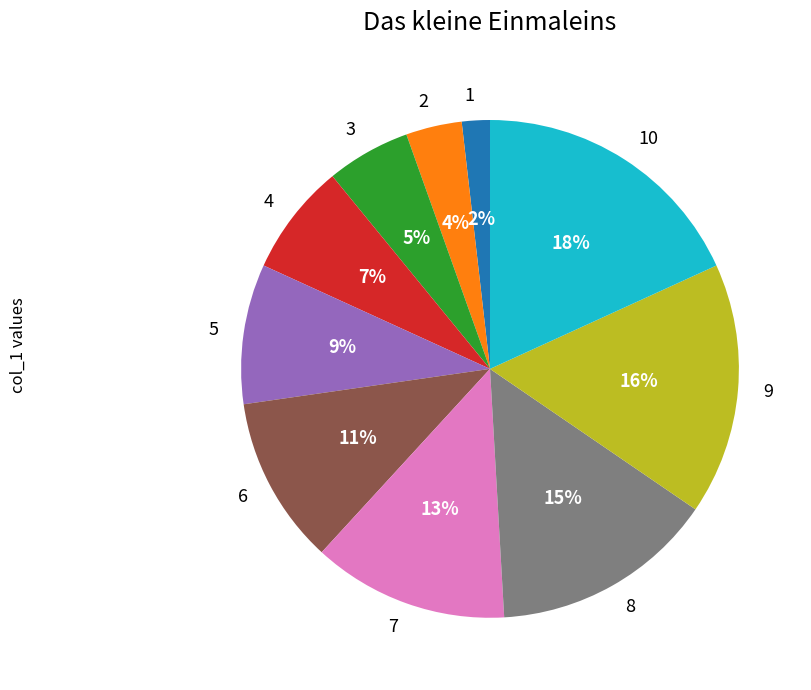

Which has a higher value, 10 or 4?

10